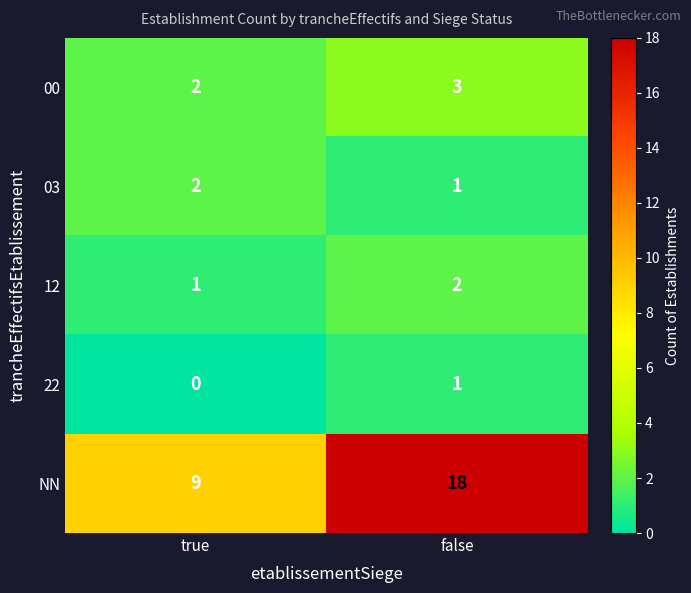

Which label corresponds to the largest value in the chart?

false